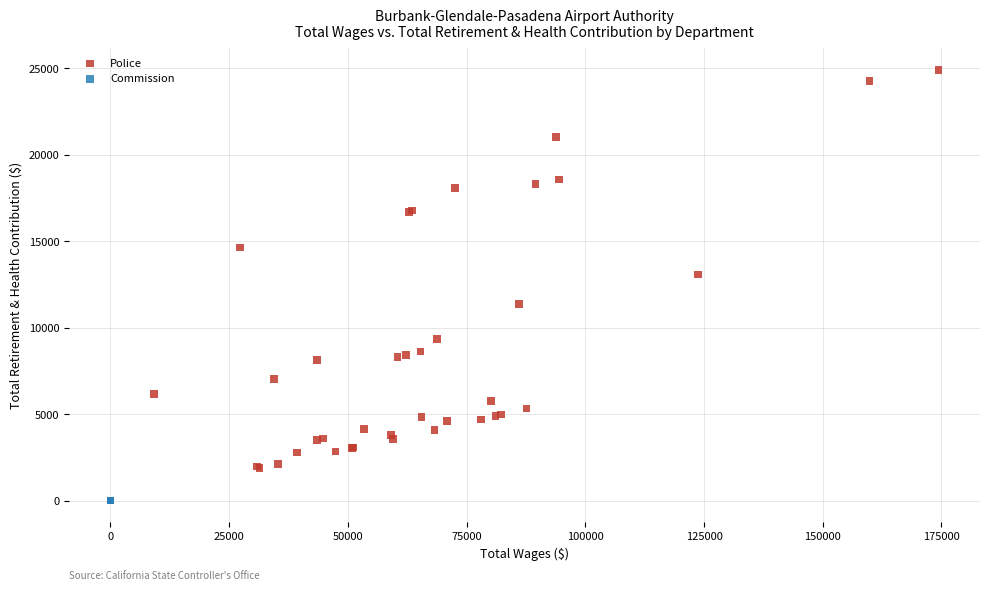

Which series reaches the maximum Y coordinate?

Police